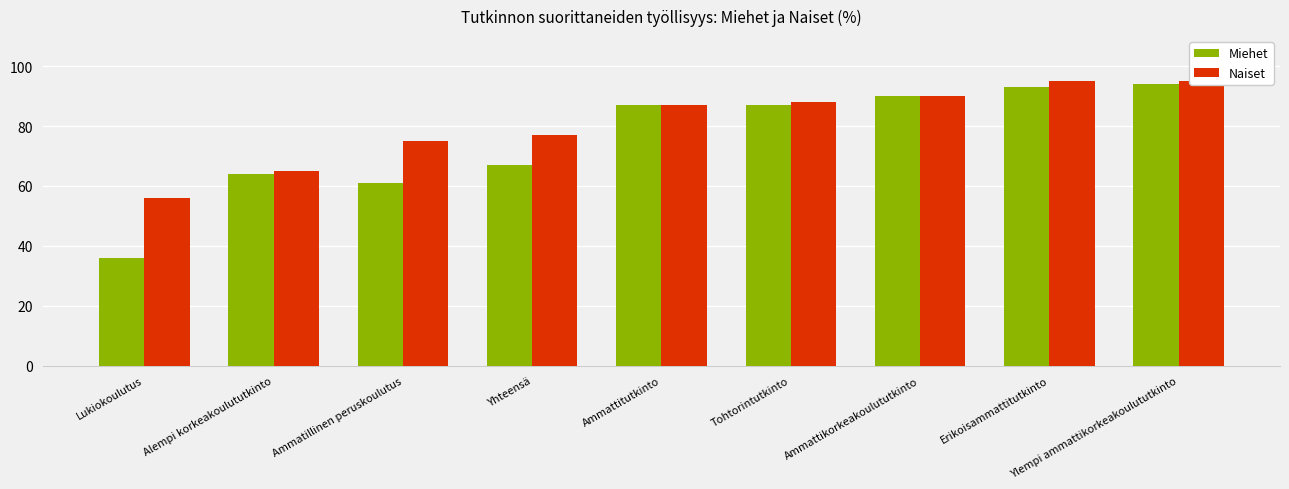

Does the chart contain stacked bars?

No